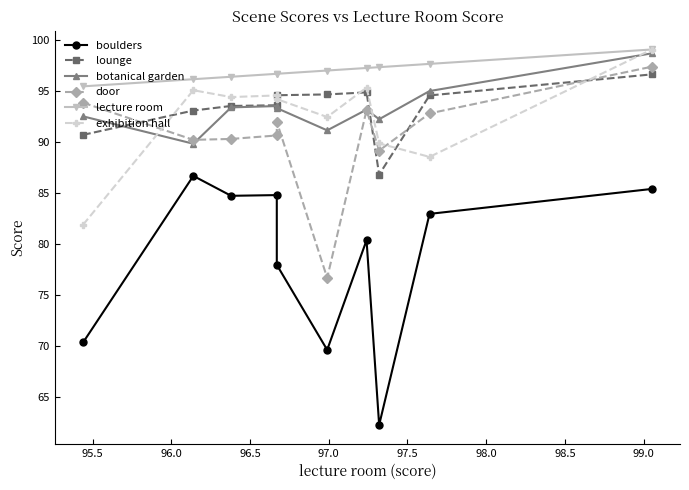

At how many categories does at least one series exceed 78?

10